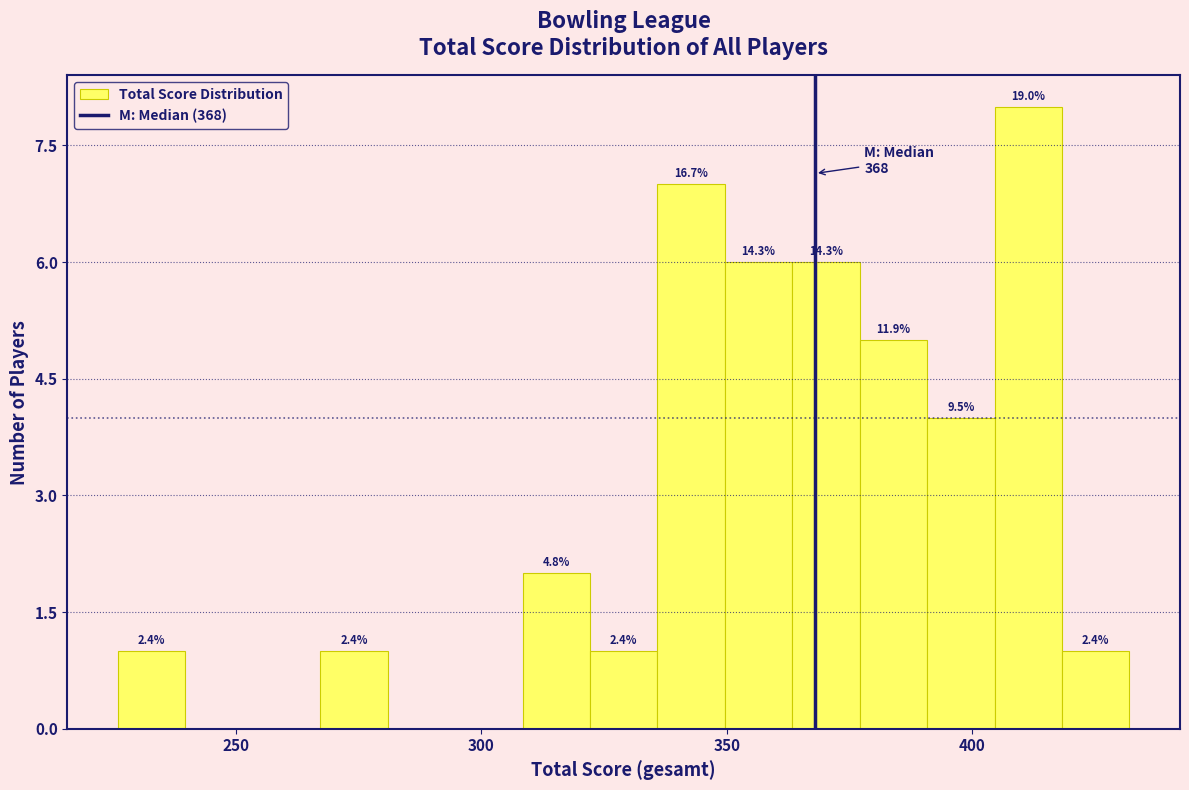

Read against the x-axis, roughly where is the centre of the tallest bar?

410